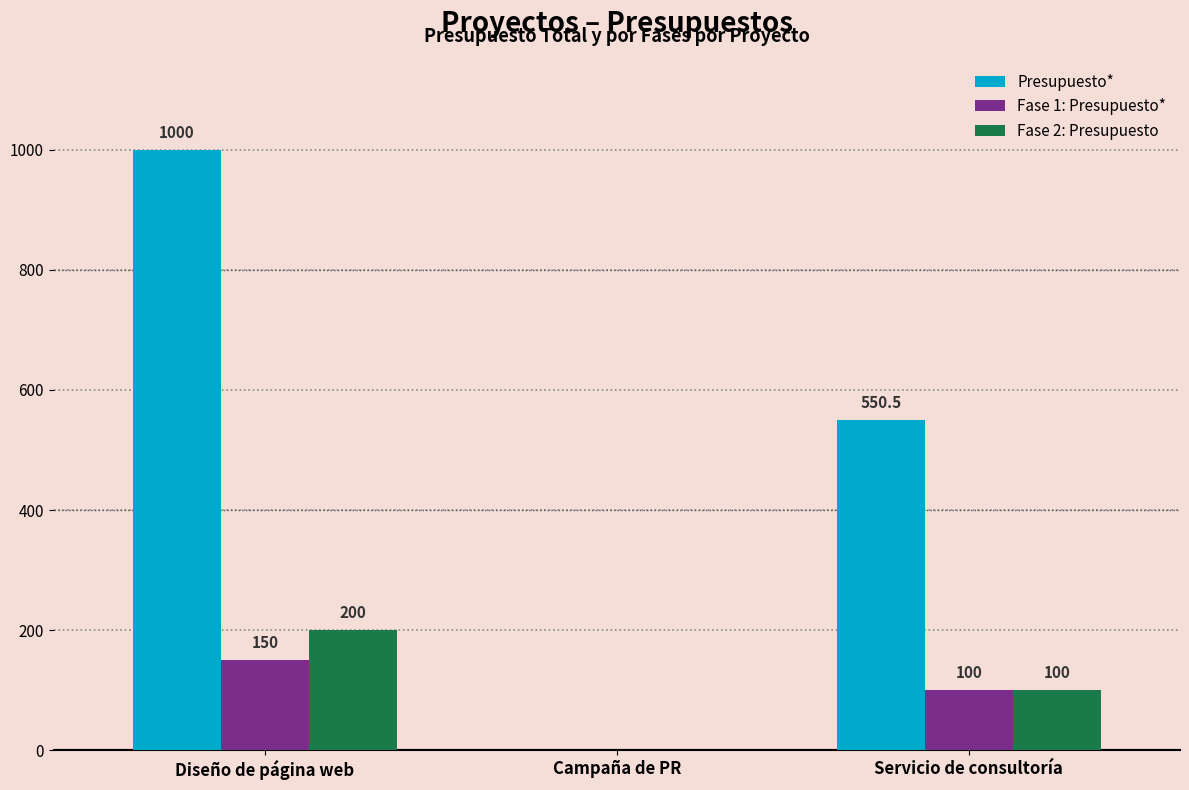

Where is Presupuesto* nearest to the value 500?

Servicio de consultoría